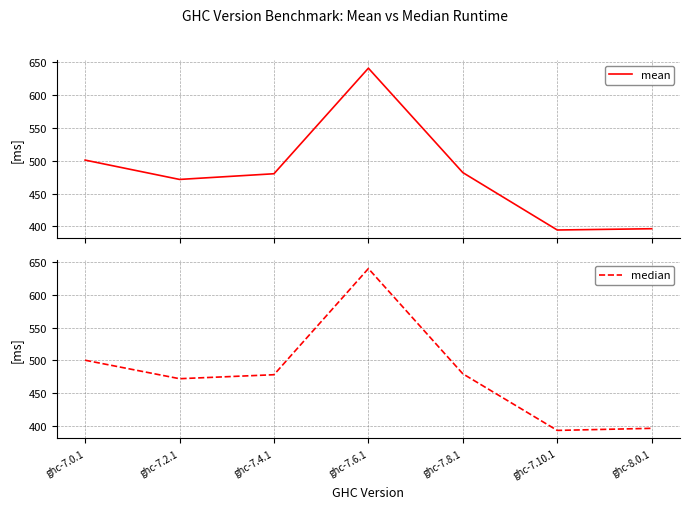

How many data points in median are less than 478?

3